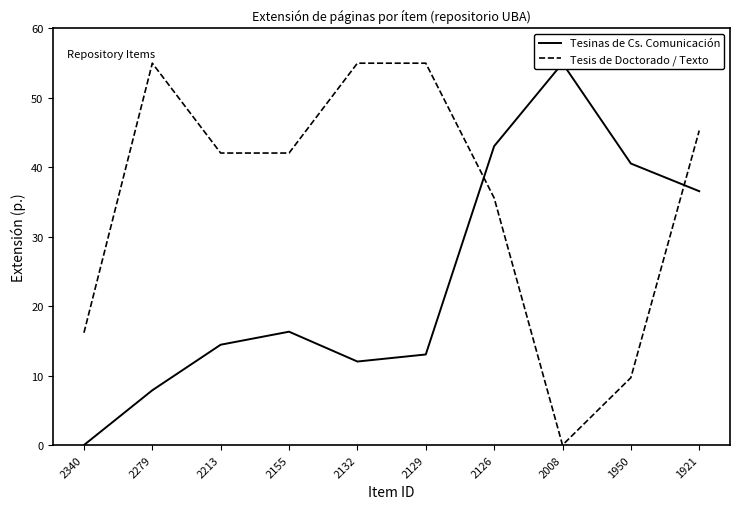

Is the value of Tesinas de Cs. Comunicación at 1950 greater than the value of Tesis de Doctorado / Texto at 2213?

No